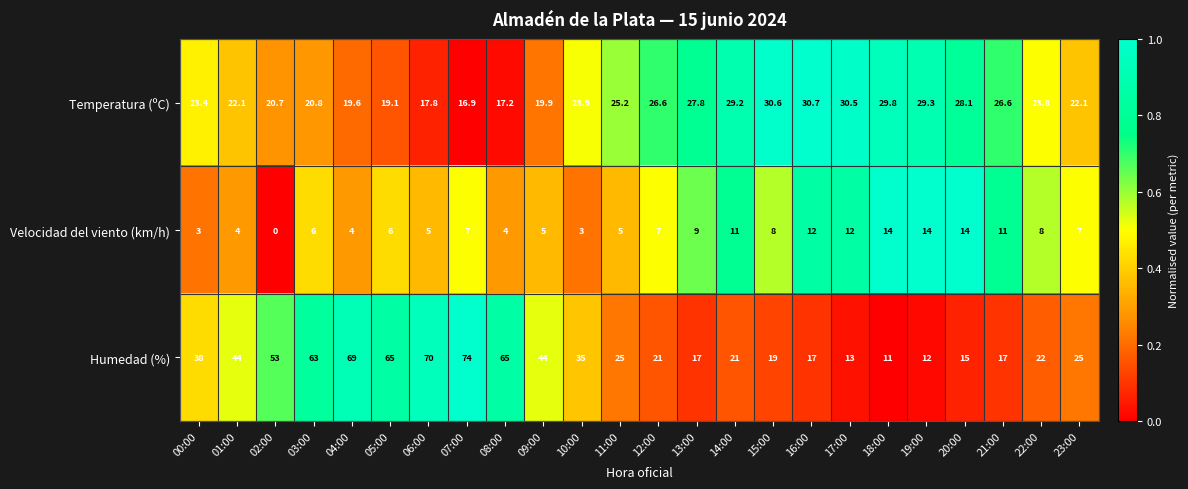

Is it true that Humedad (%) equals 15.9 at 19:00?

False